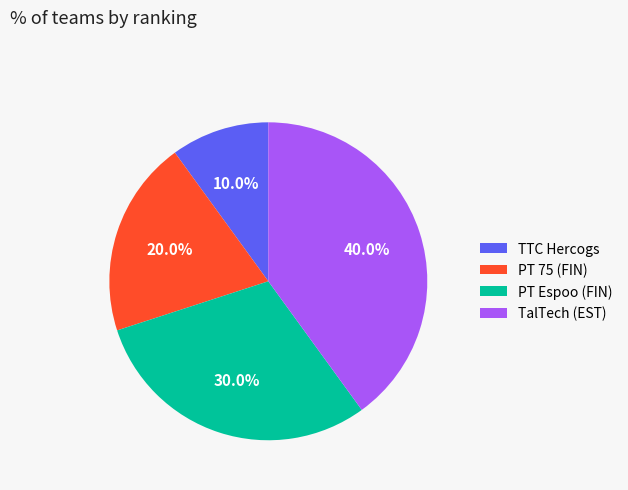

Which category has the smallest portion of the pie?

TTC Hercogs